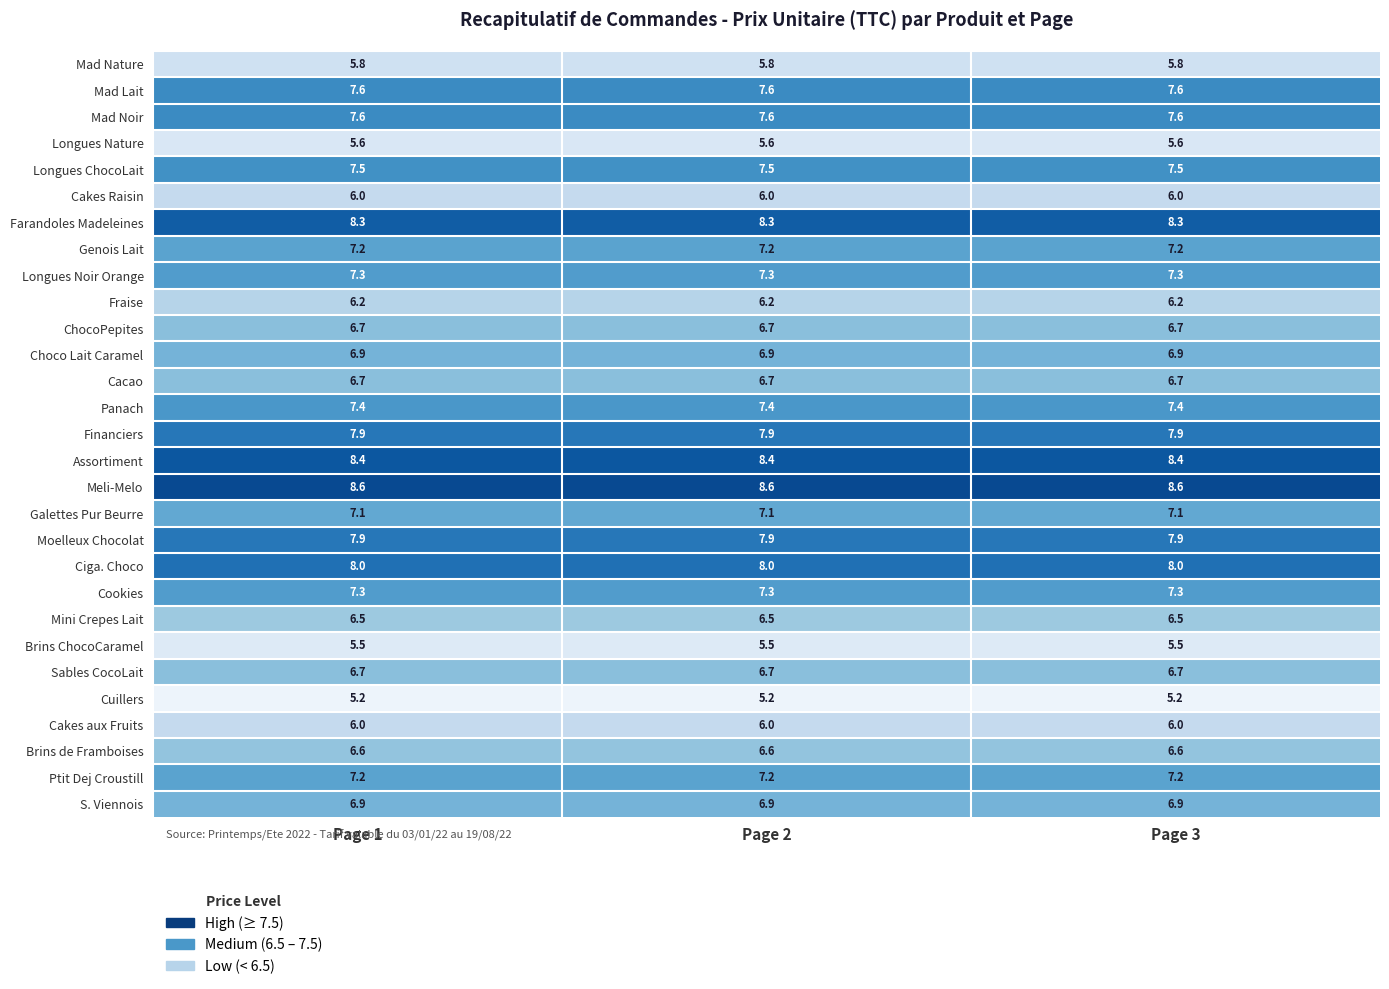

What value does the Mad Nature series have at Page 3?

5.8